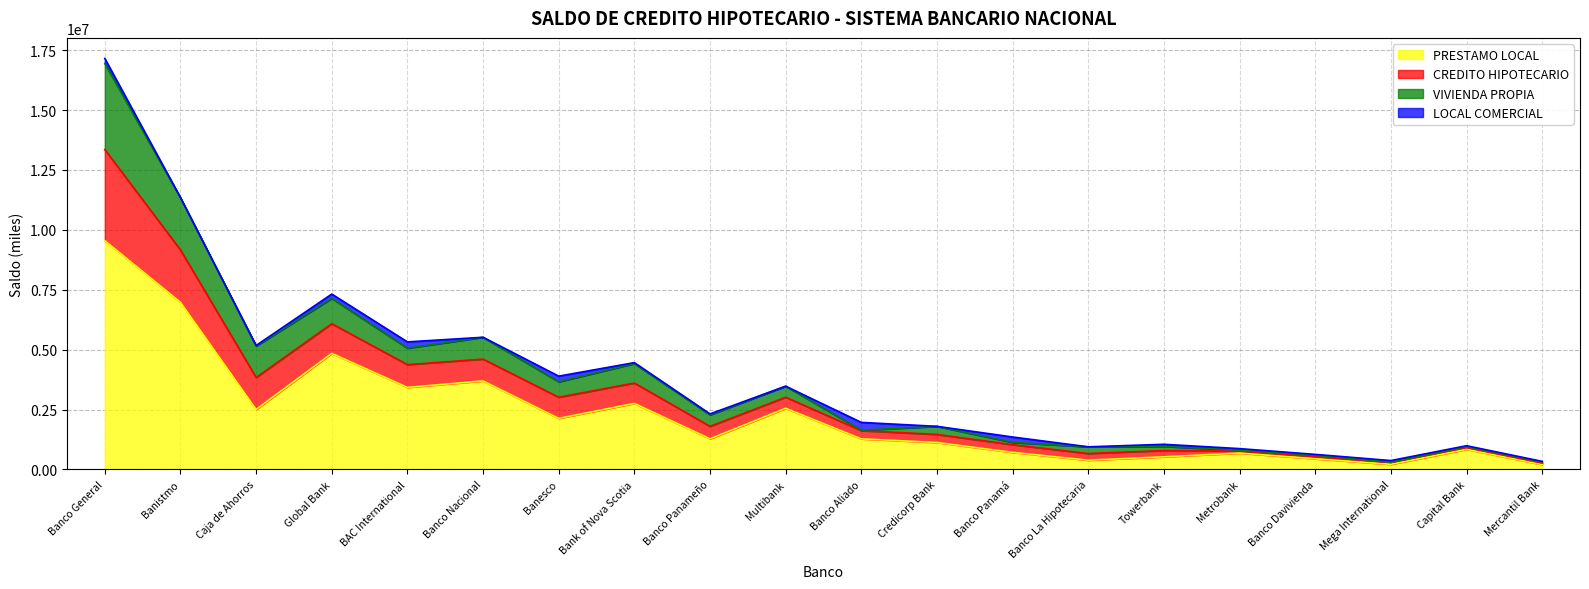

The VIVIENDA PROPIA series shows 257182.2 at Capital Bank. True or false?

False